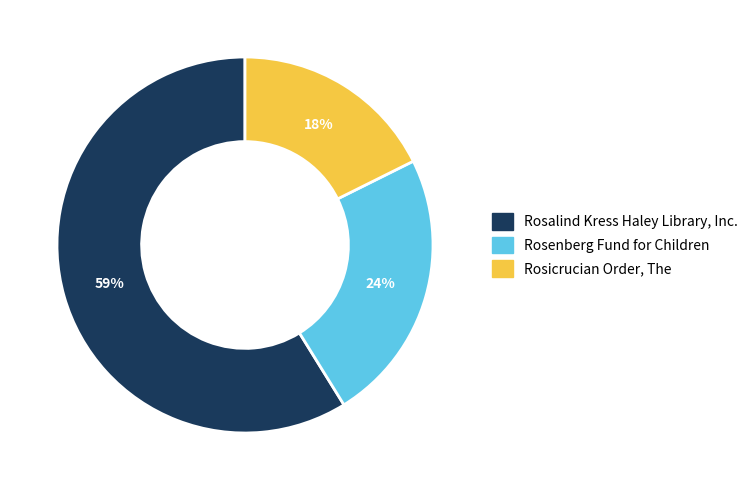

What is the smallest slice in the pie chart?

Rosicrucian Order, The